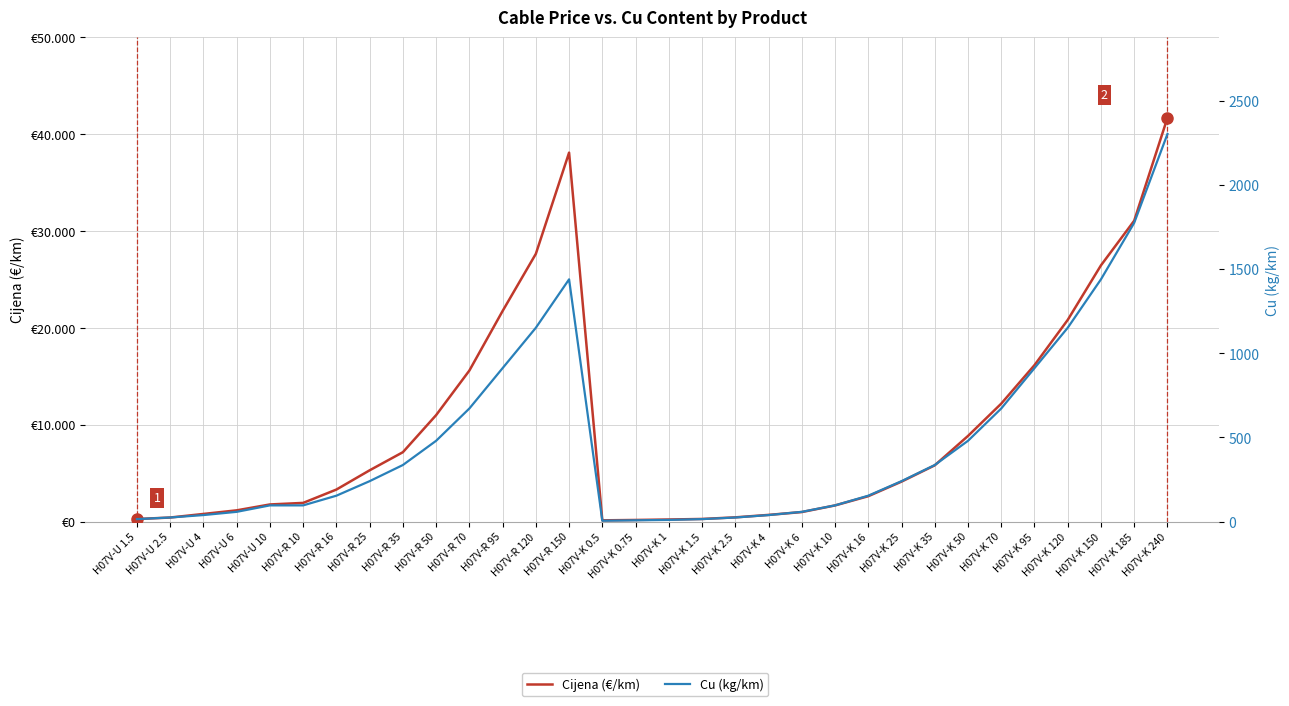

How many interior local peaks does the Cijena (€/km) series have?

1